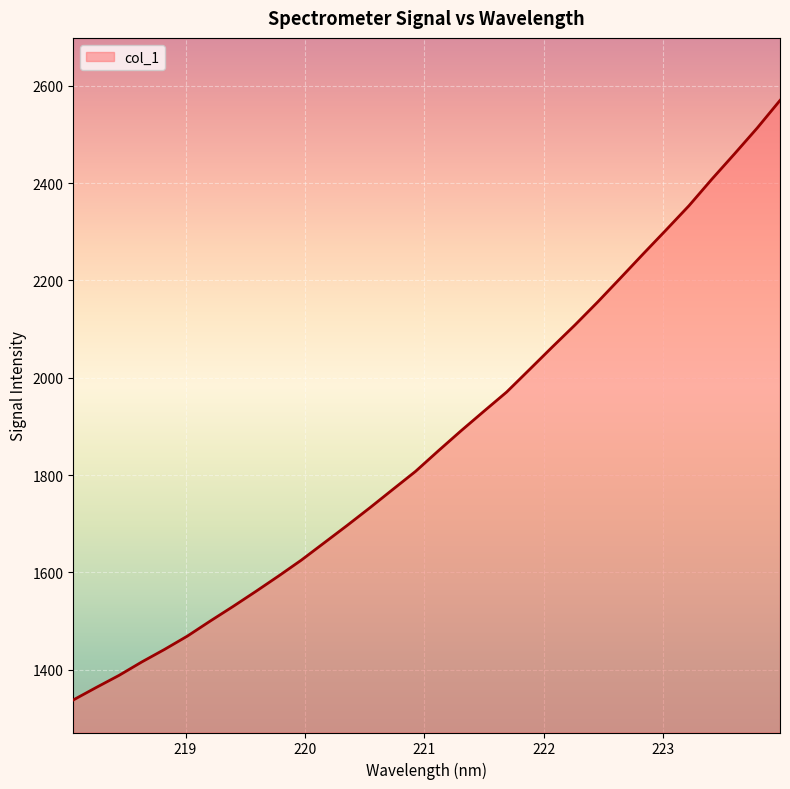

True or false: there are more than 0 points higher than both neighbors.

False